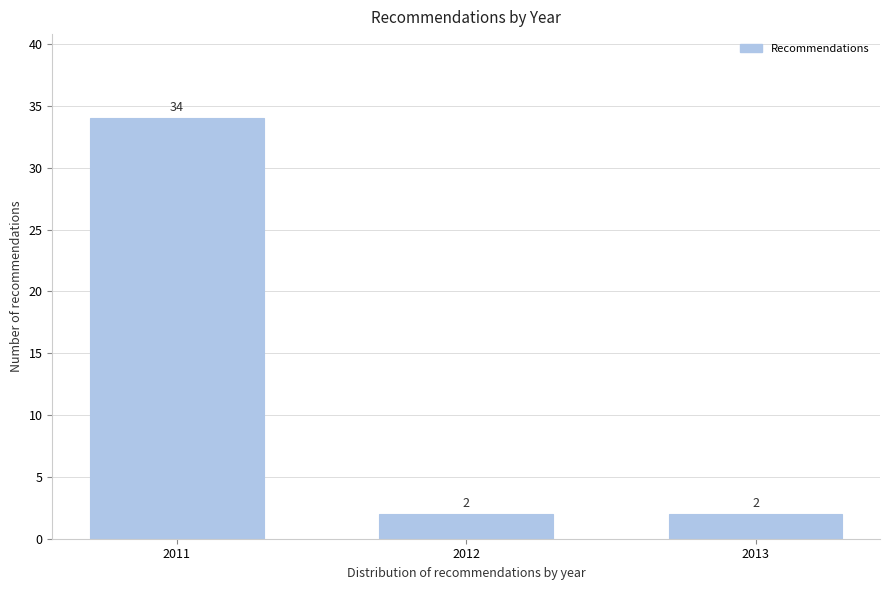

Reading left to right, list all the values displayed in this chart.

34	2	2